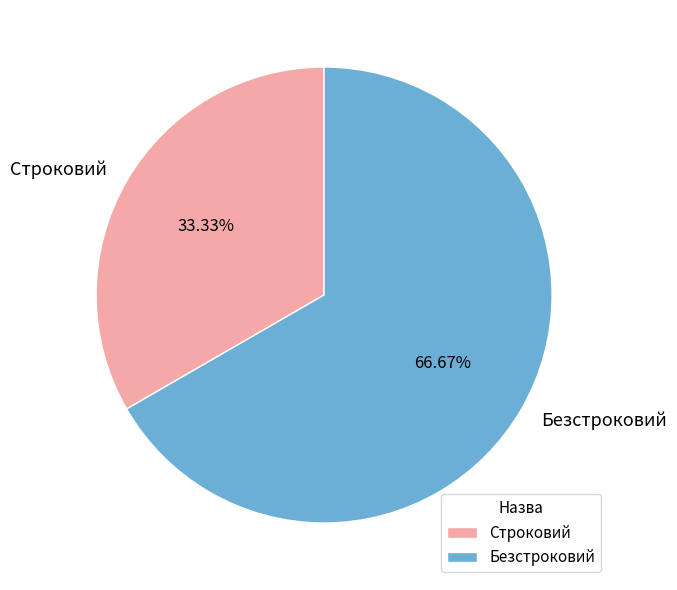

Combined, what portion of the pie is Безстроковий and Строковий?

100.0%